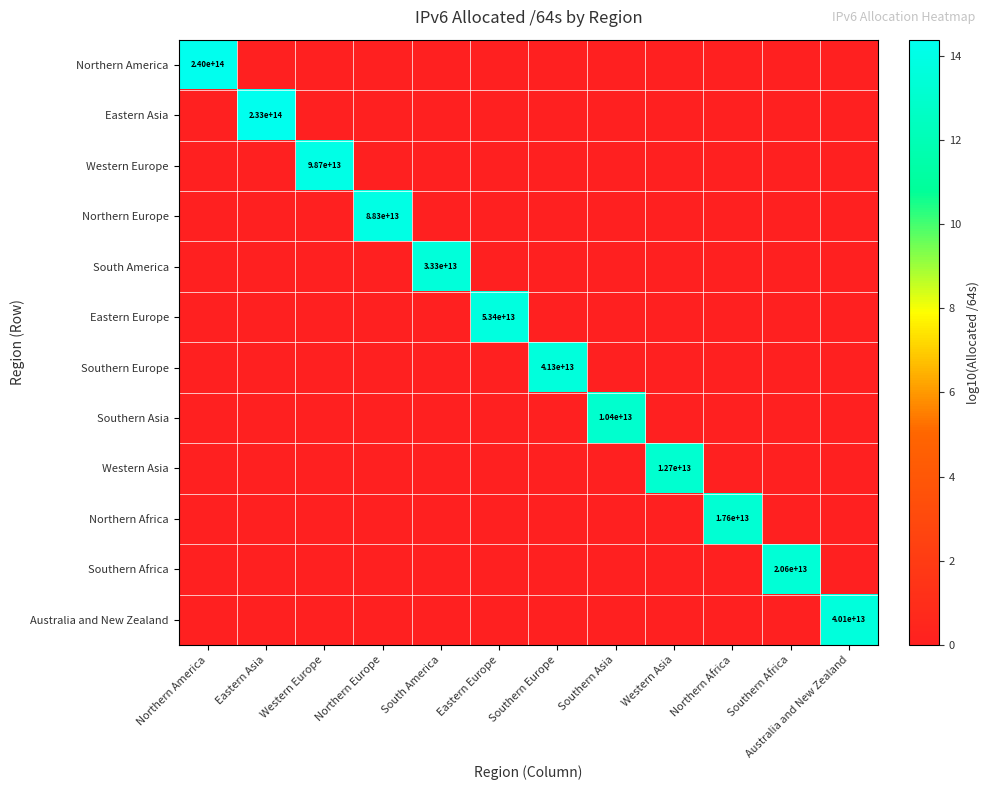

The value of Australia and New Zealand at Northern America is -9.5. True or false?

False